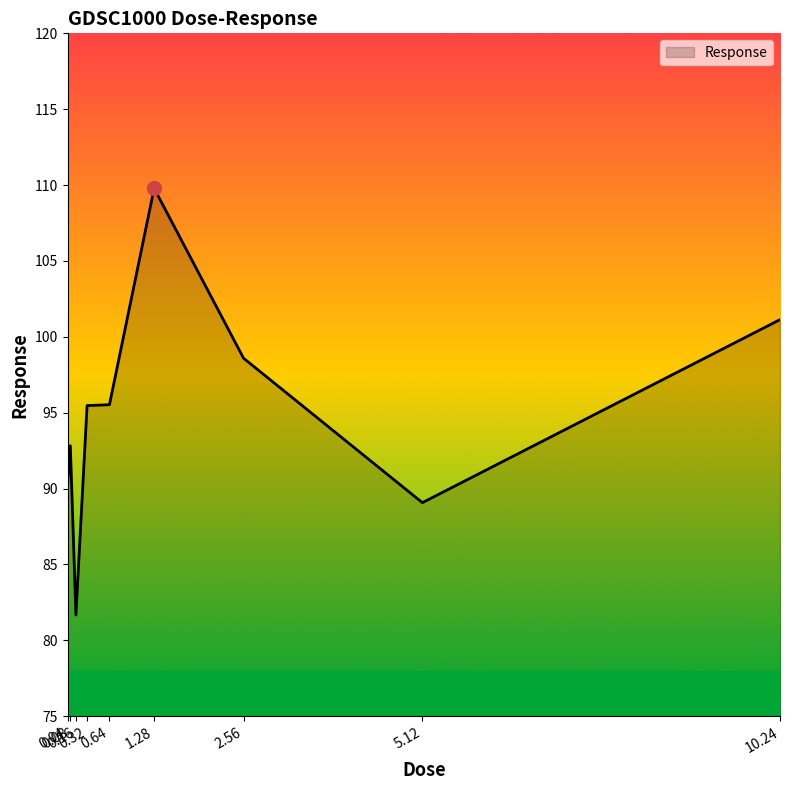

What is the smallest value displayed?

81.7